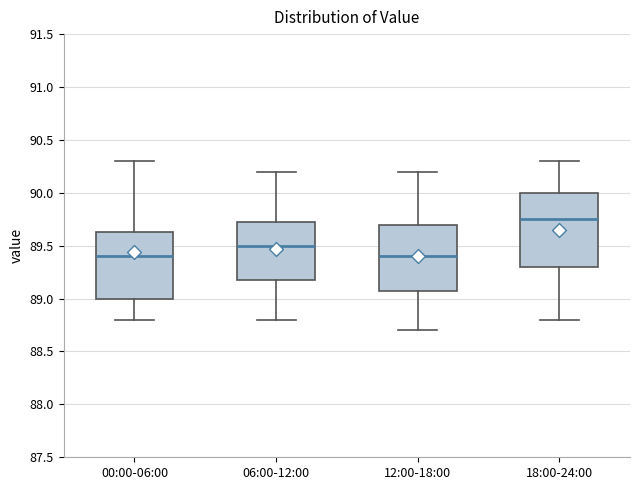

Comparing the boxes themselves (not the whiskers), which one is the tallest?

18:00-24:00